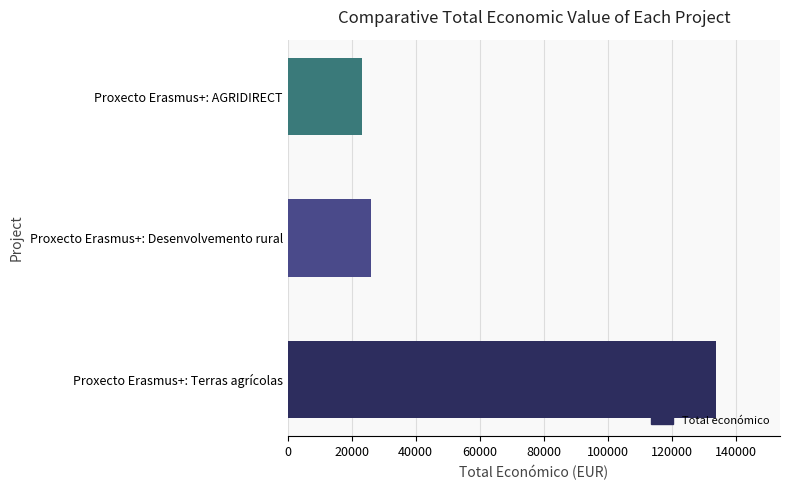

Is it true that the value at Proxecto Erasmus+: Desenvolvemento rural is 26169?

True